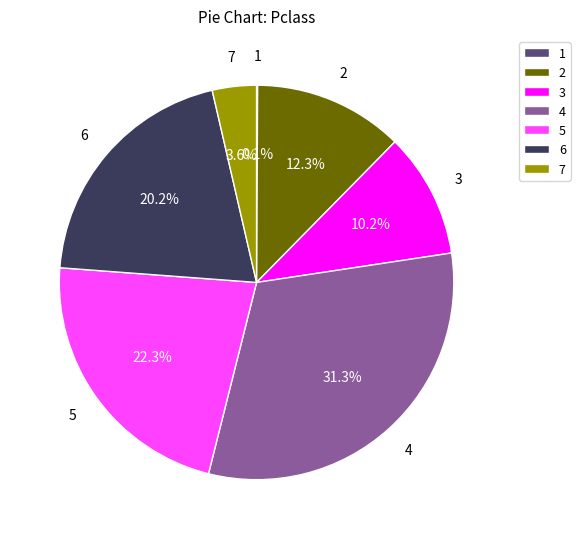

Which has a higher value, 6 or 4?

4